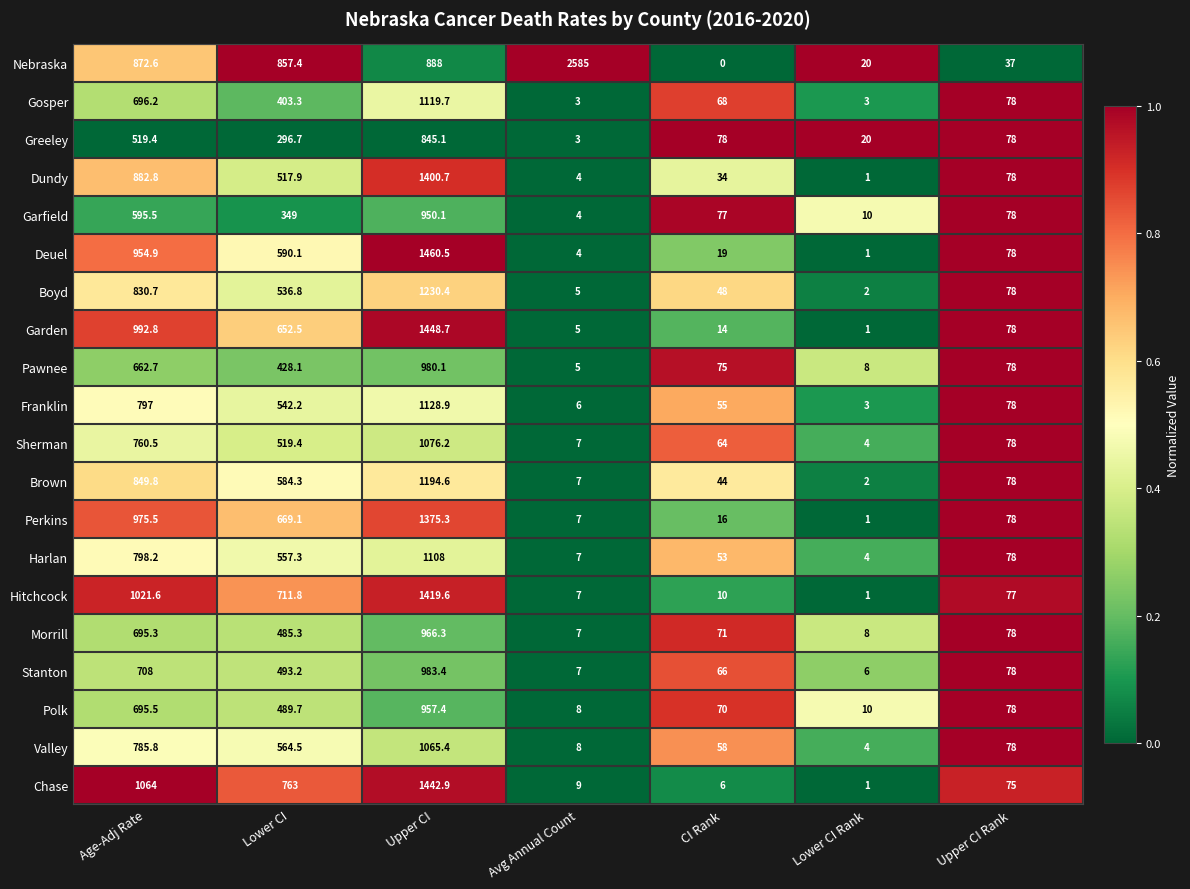

What is the average value of the Perkins series?

446.0